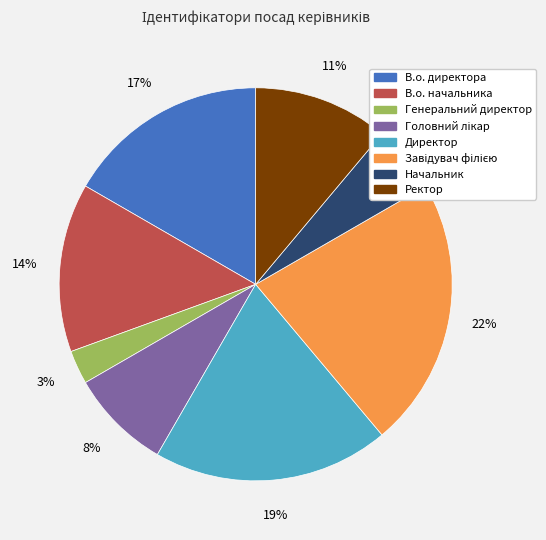

What is the ratio of the value at Директор to the value at В.о. начальника?

1.4